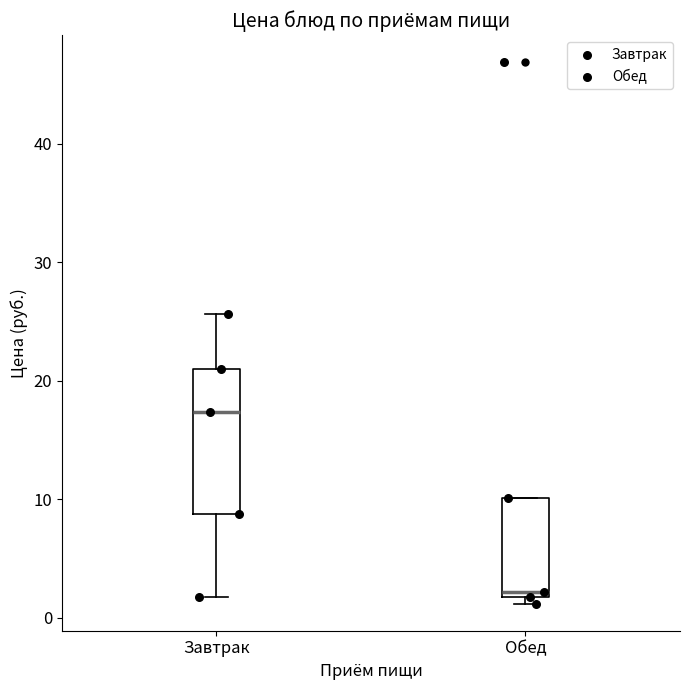

Which box has the highest median line?

Завтрак